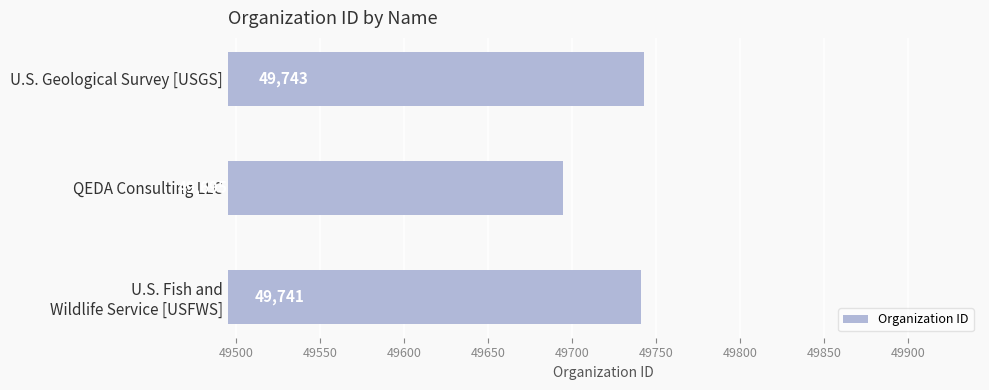

Rank the categories by value from highest to lowest.

U.S. Geological Survey [USGS], U.S. Fish and
Wildlife Service [USFWS], QEDA Consulting LLC